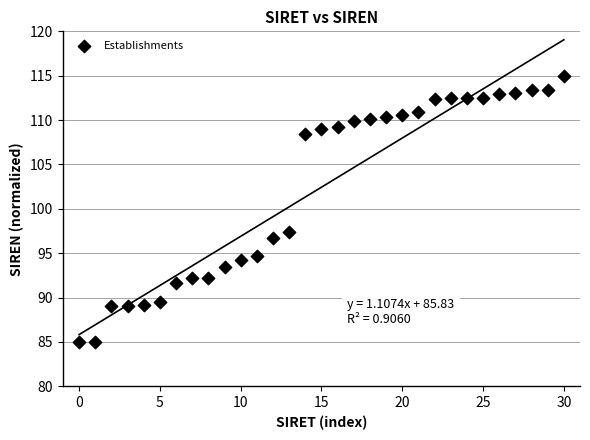

What Y value in the scatter plot is closest to 100?

97.4